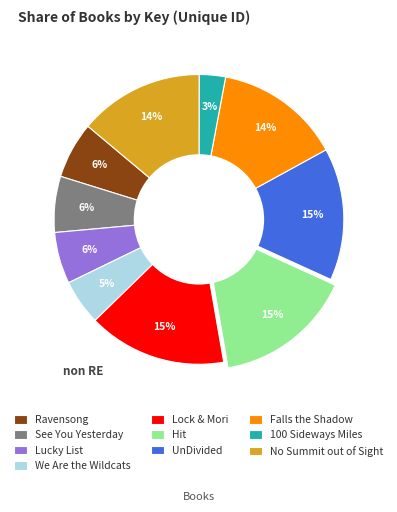

How many segments does this pie chart have?

10